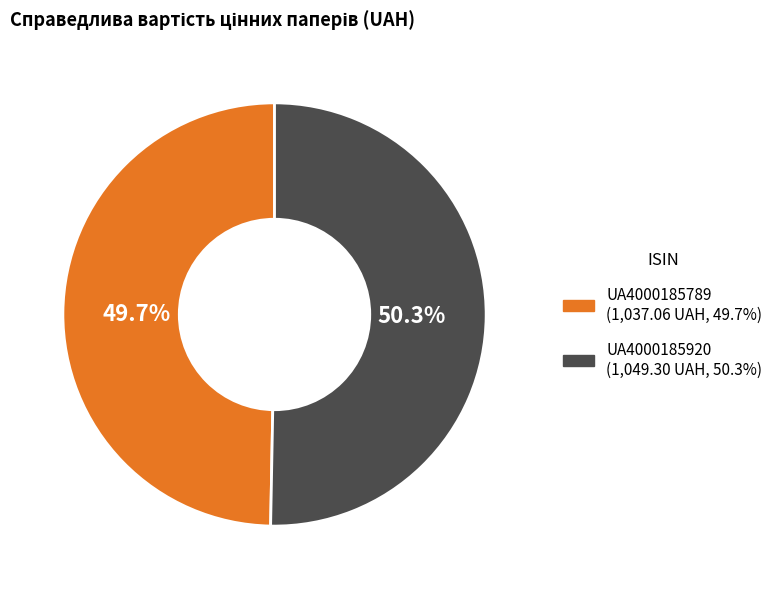

Does UA4000185920 account for over 50% of the chart?

Yes